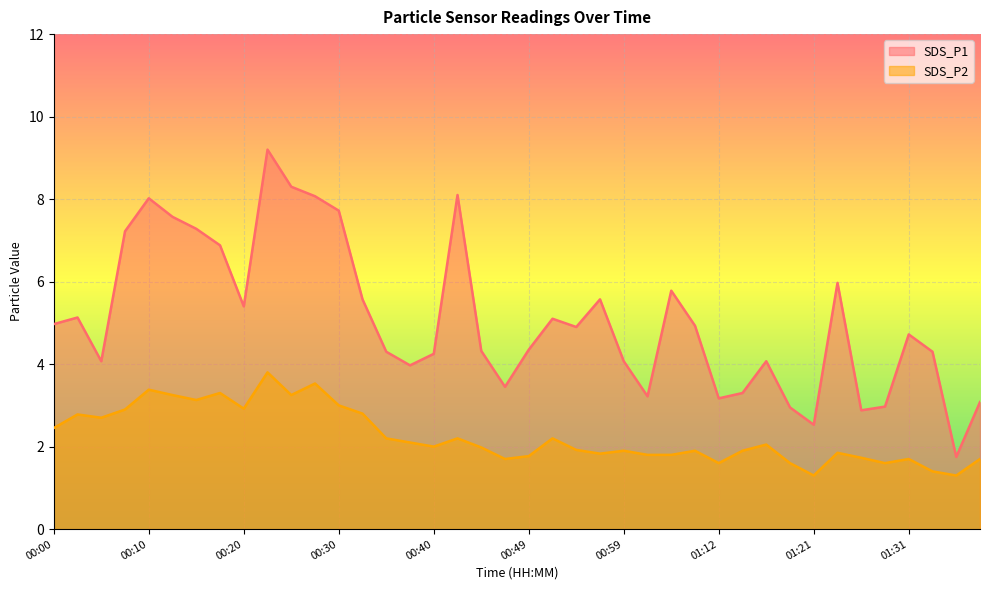

What is the difference between the maximum and second lowest values in the SDS_P2 series?

2.5